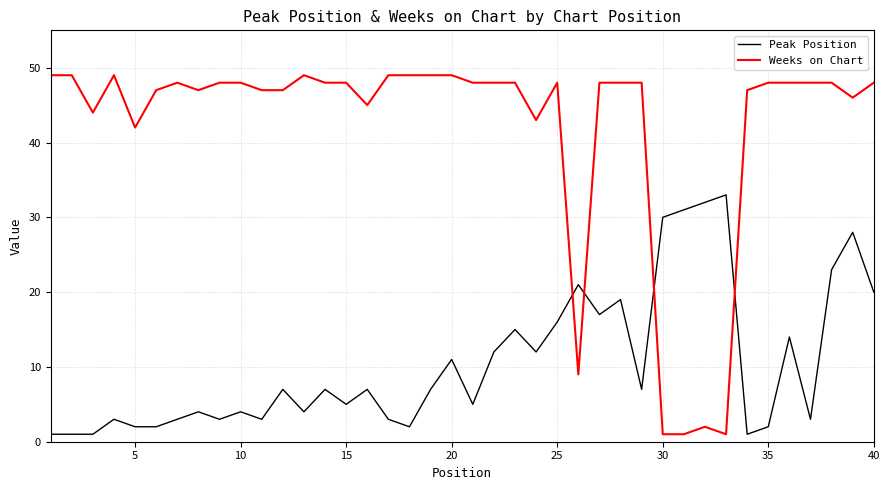

What is the sum of all Weeks on Chart values?

1677